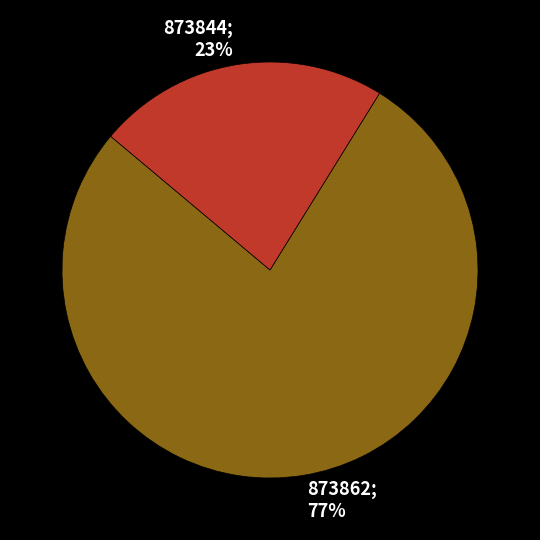

To the nearest percent, what percentage of the pie is 873844?

23%